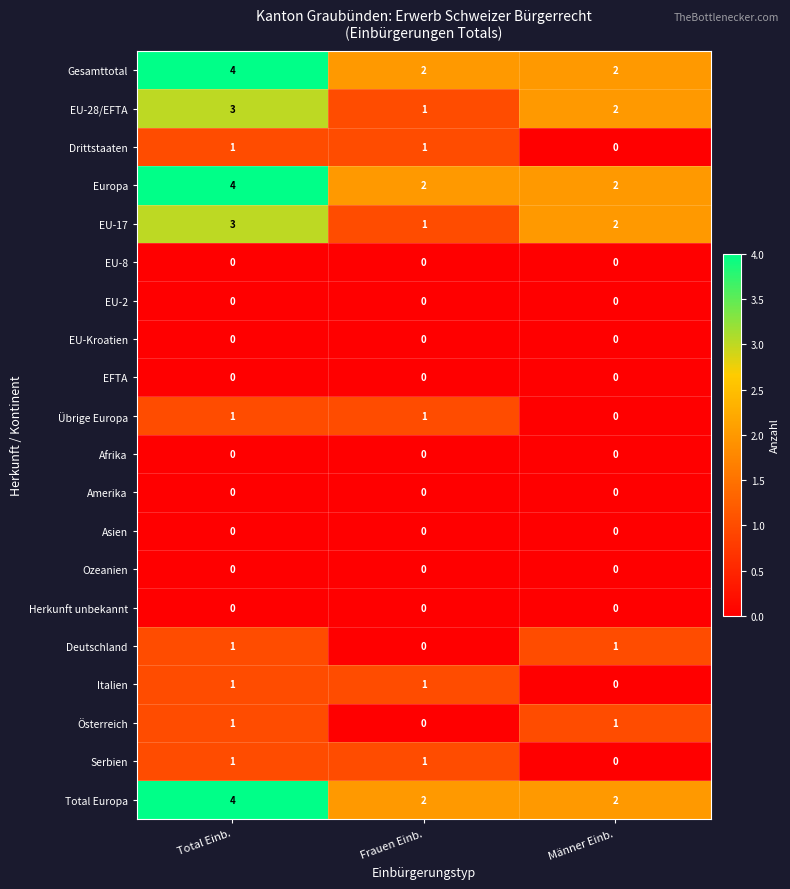

What is the sum of the Total Europa values at Männer Einb. and Frauen Einb.?

4